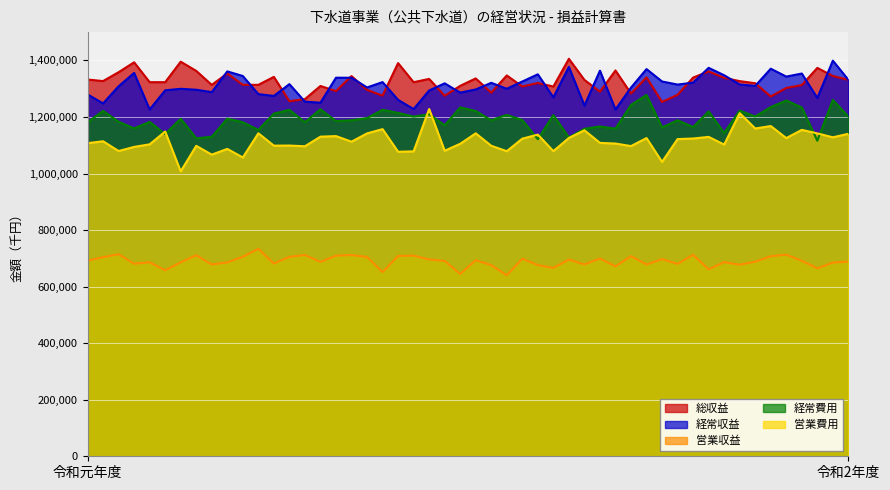

The value of 経常費用 at 令和2年度 is 422431. True or false?

False